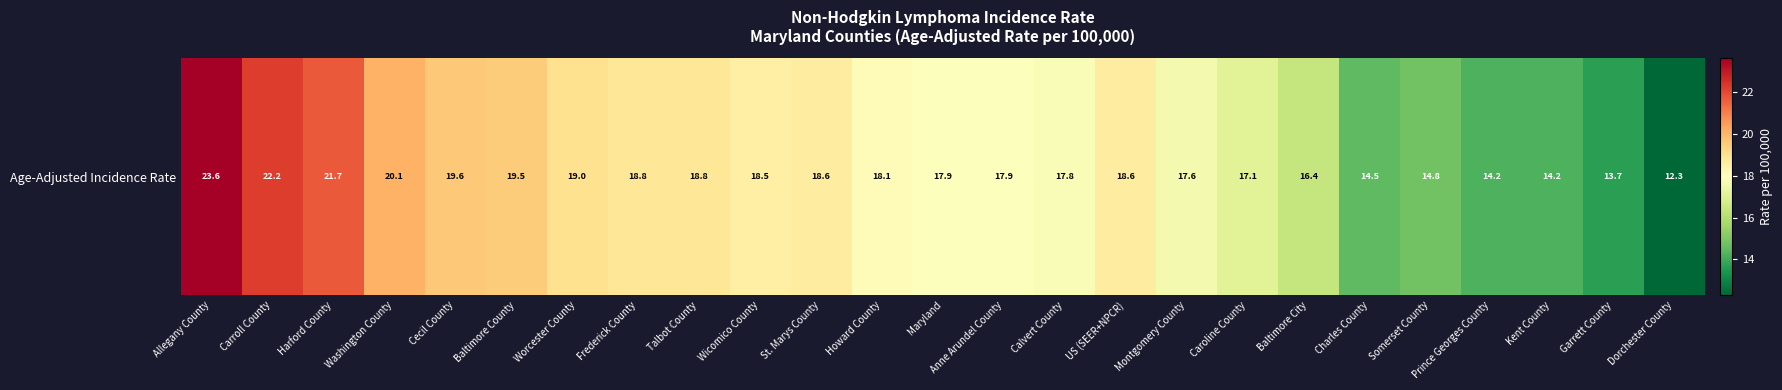

How many data points are less than 18?

12